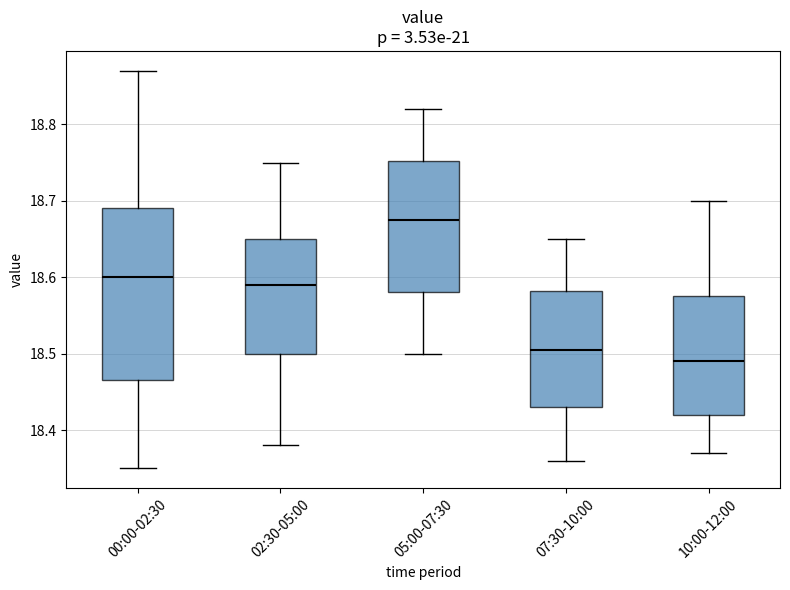

Which box's median line is the highest?

05:00-07:30